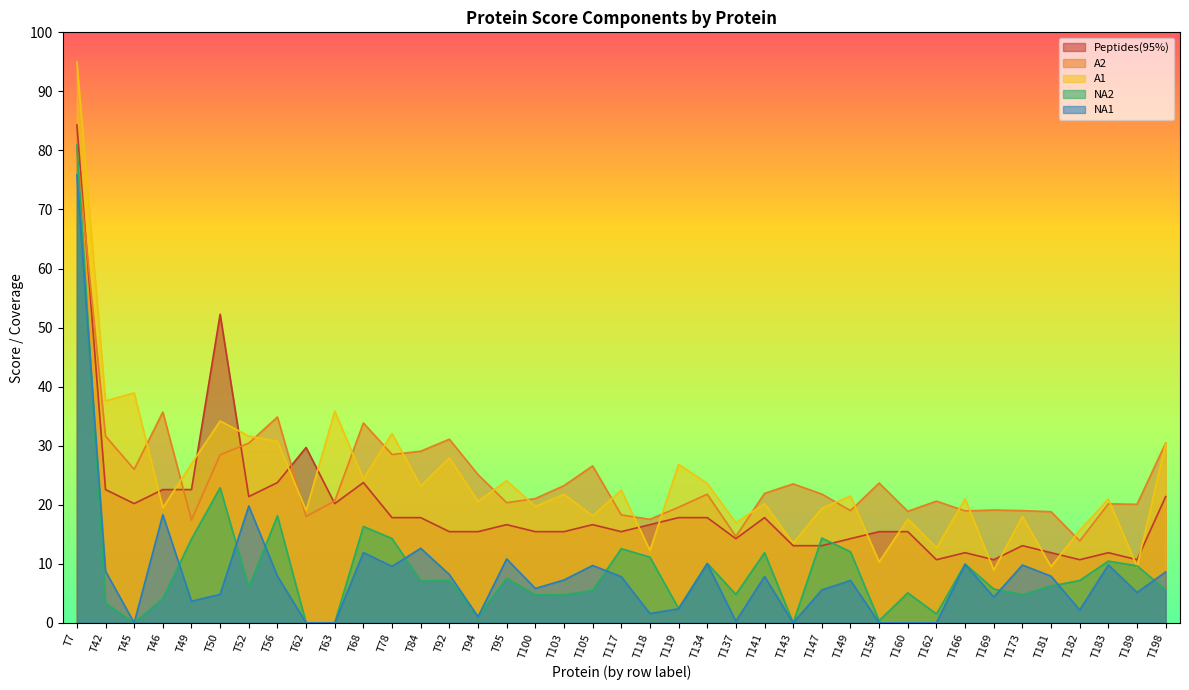

True or false: A1 and A2 intersect in this chart.

True